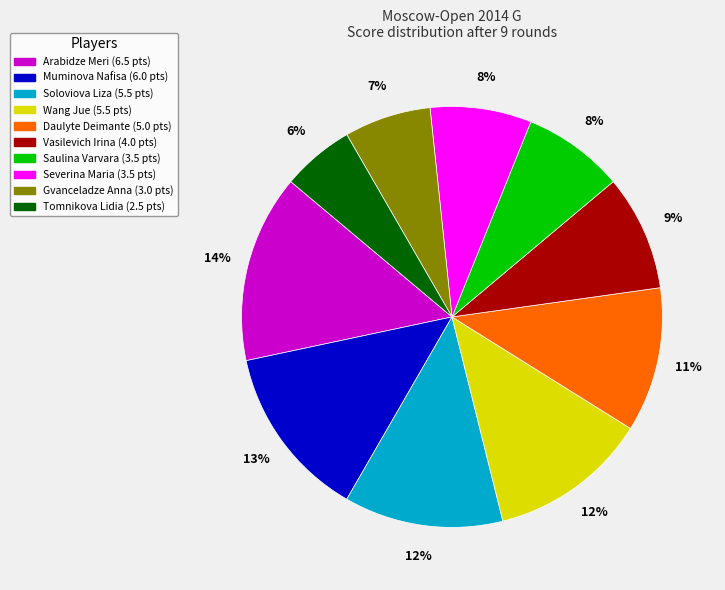

True or false: Vasilevich Irina accounts for 20% of the total.

False